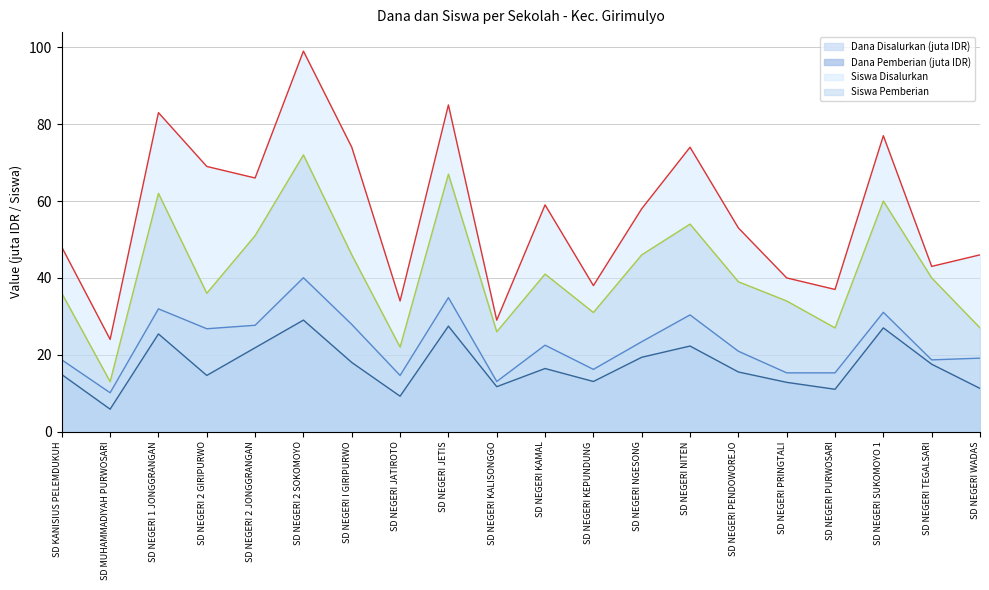

Read the Dana Pemberian value at SD NEGERI PURWOSARI.

11.0